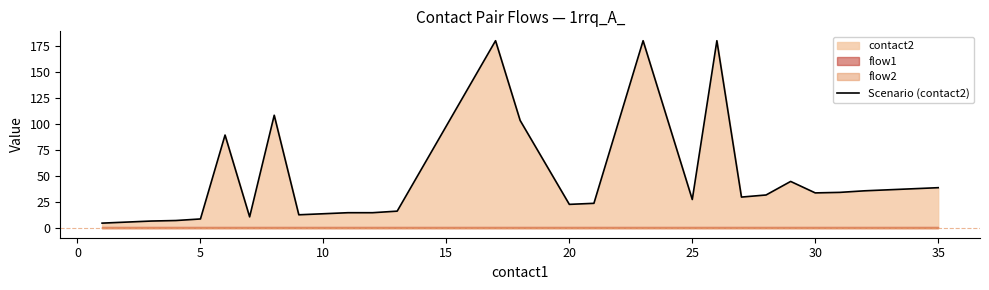

What is the maximum value for Scenario (contact2)?

180.0